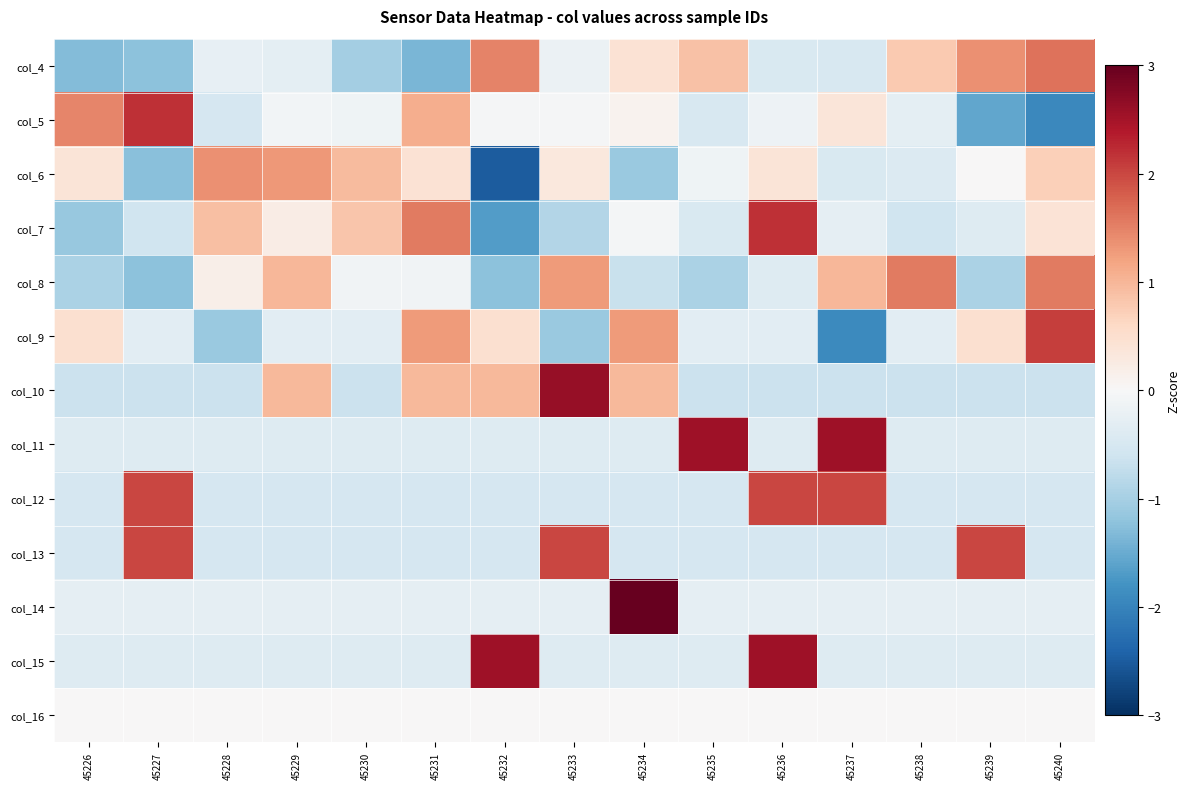

What is the smallest value displayed?

-2.5